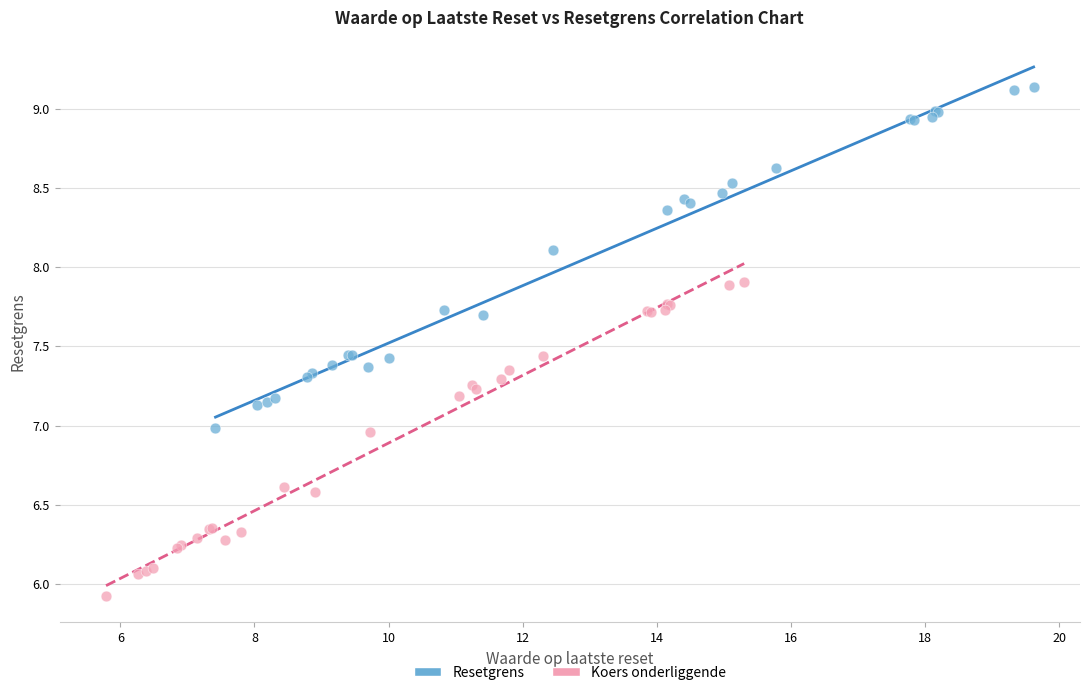

Which series contains the lowest Y value?

Koers onderliggende